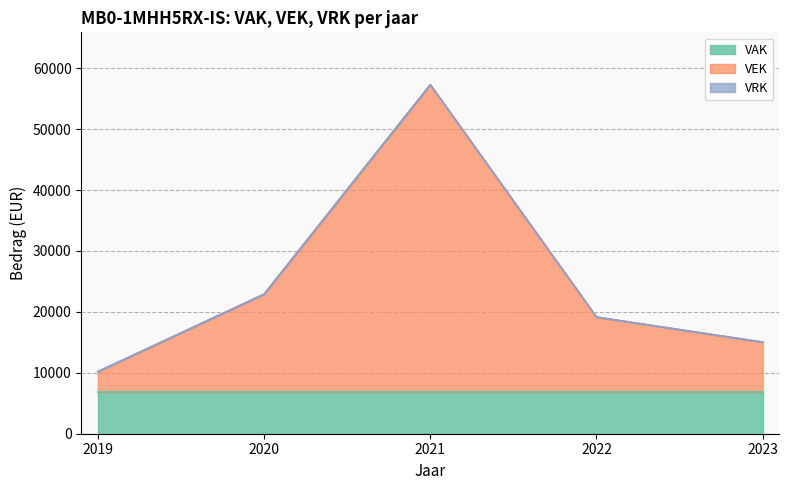

What is the value of the 1st point from the left?

10197